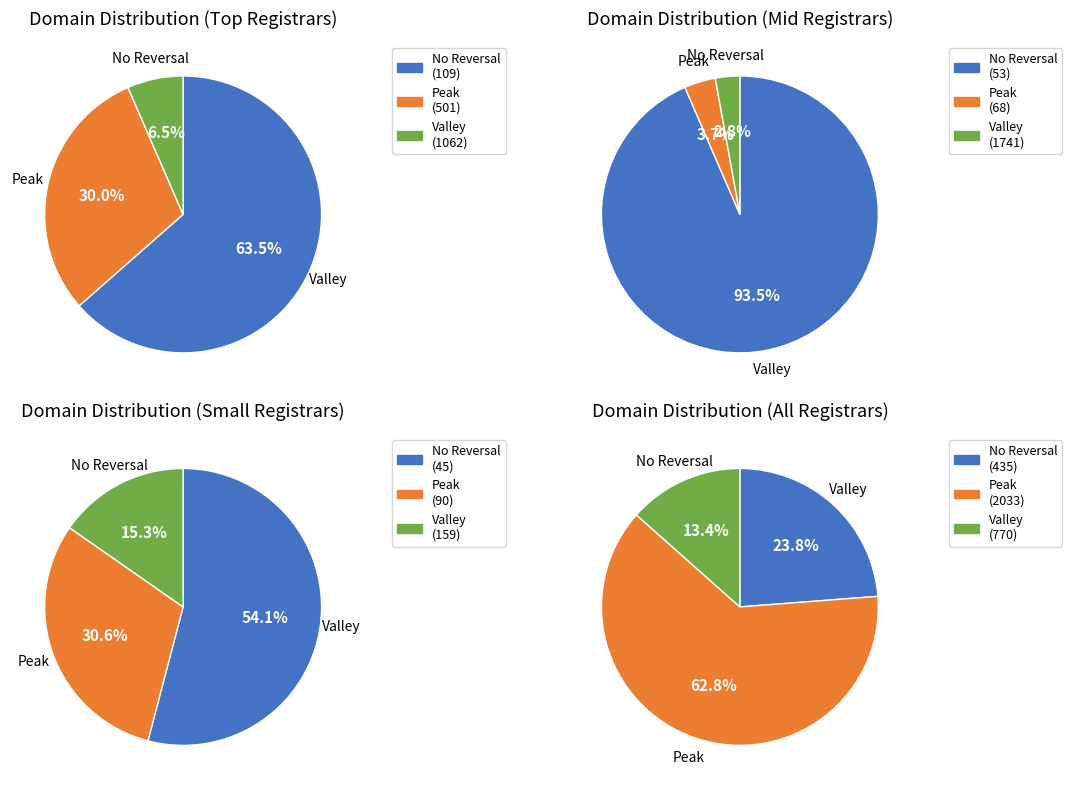

Does 7 account for over 50% of the chart?

No